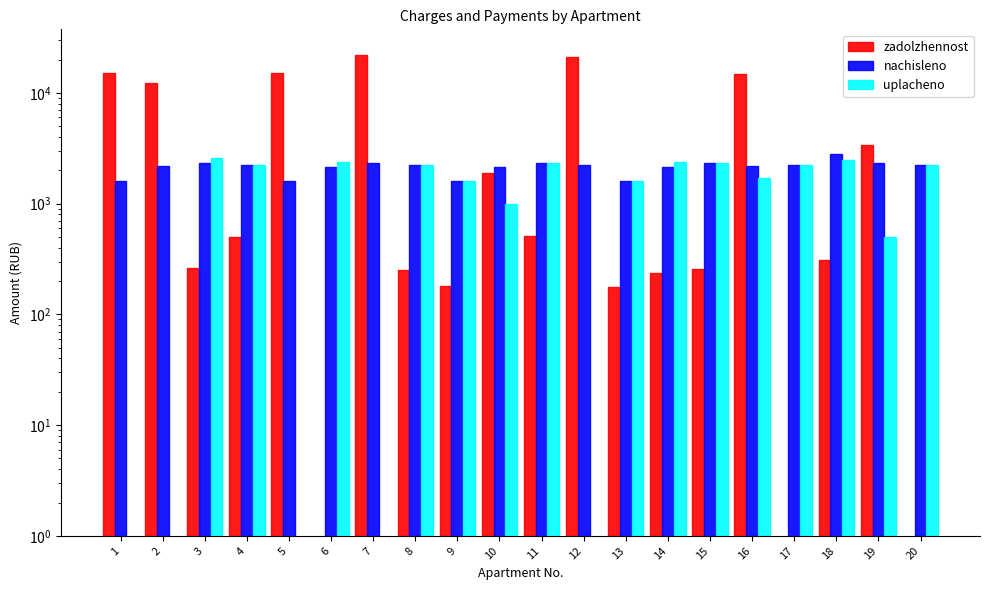

Between 5 and 15, which series saw the biggest shift?

zadolzhennost